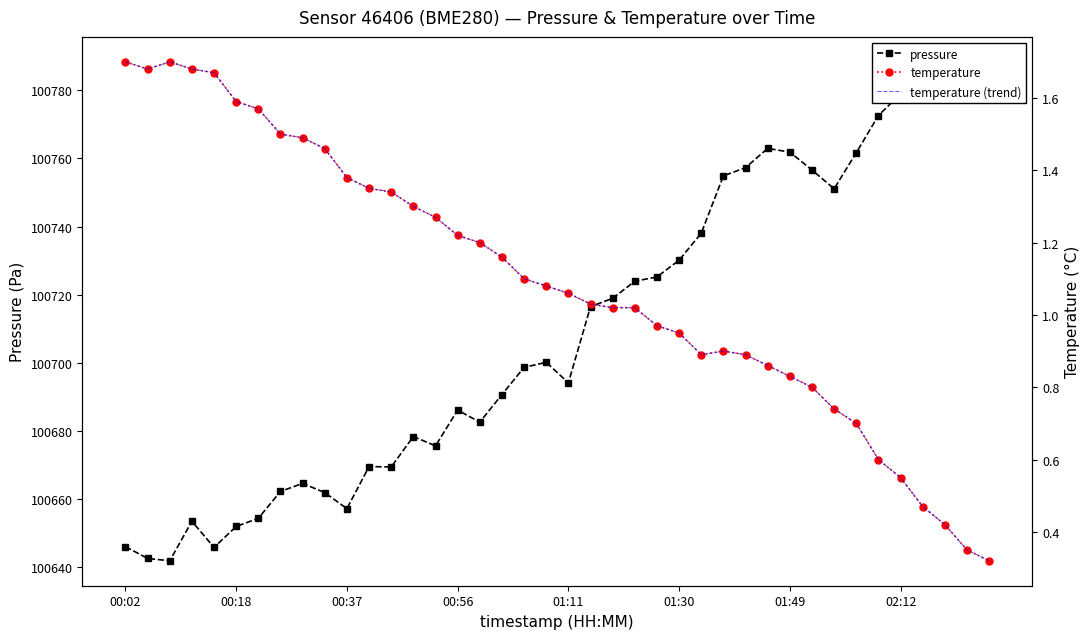

What is the total value across all series at 32?

100752.6